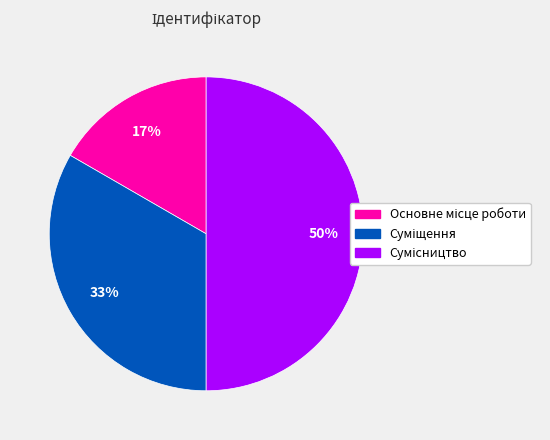

To the nearest percent, what is the difference between the largest and smallest slice percentages?

33%